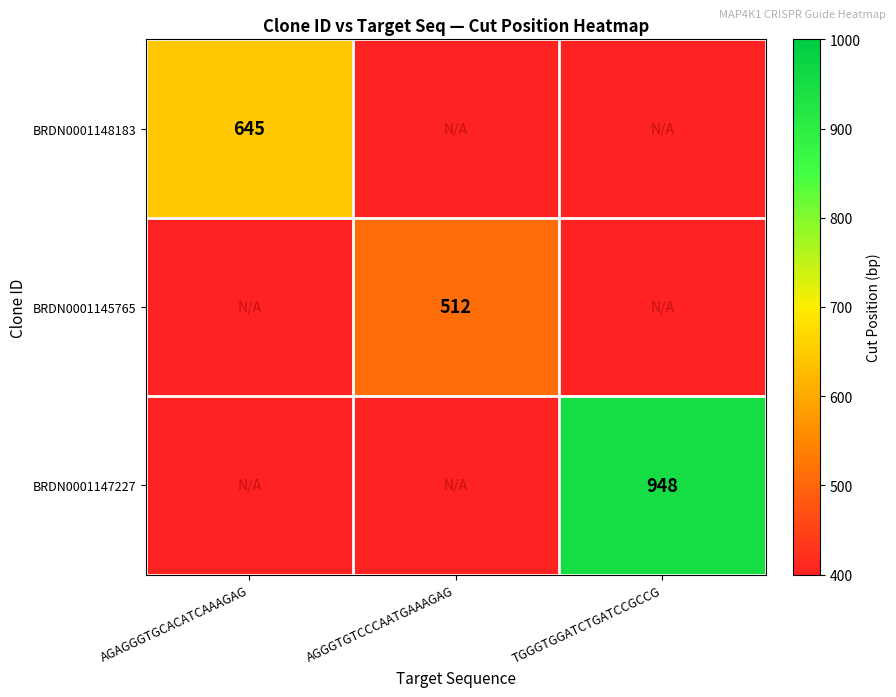

The value of BRDN0001147227 at TGGGTGGATCTGATCCGCCG is 948. True or false?

True